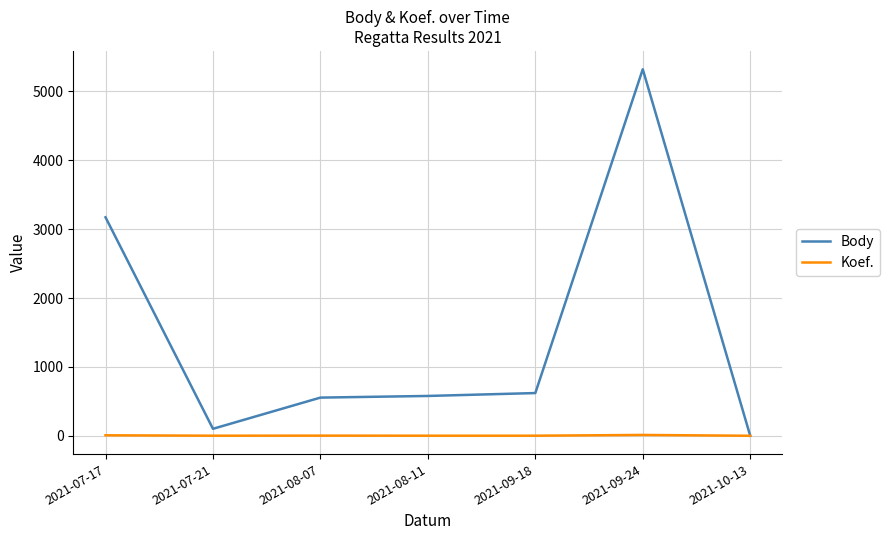

What is the total value across all series at 2021-07-17?

3179